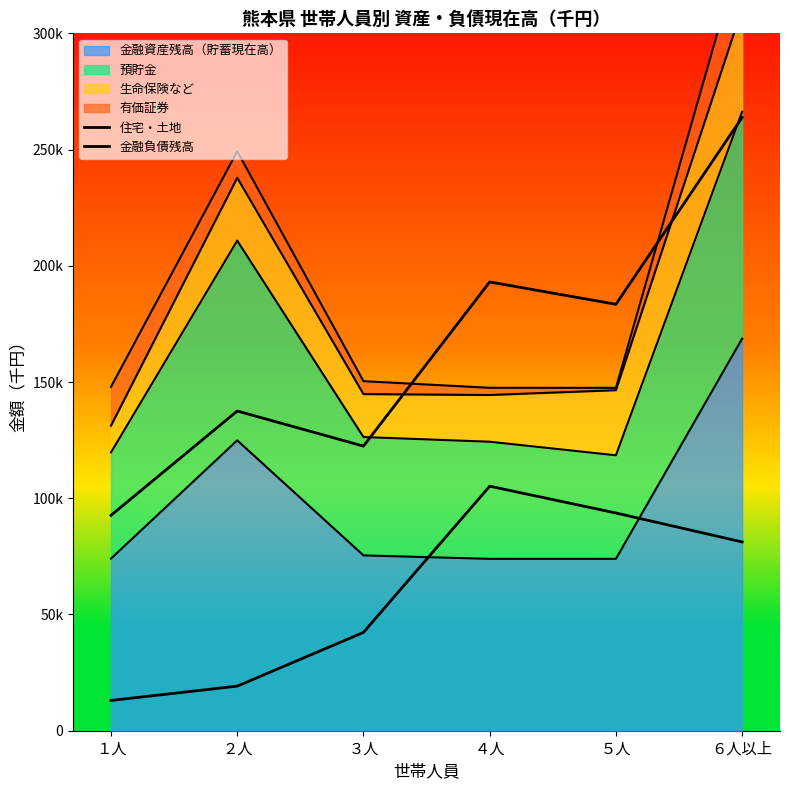

What is the label of the 1st point from the left?

１人